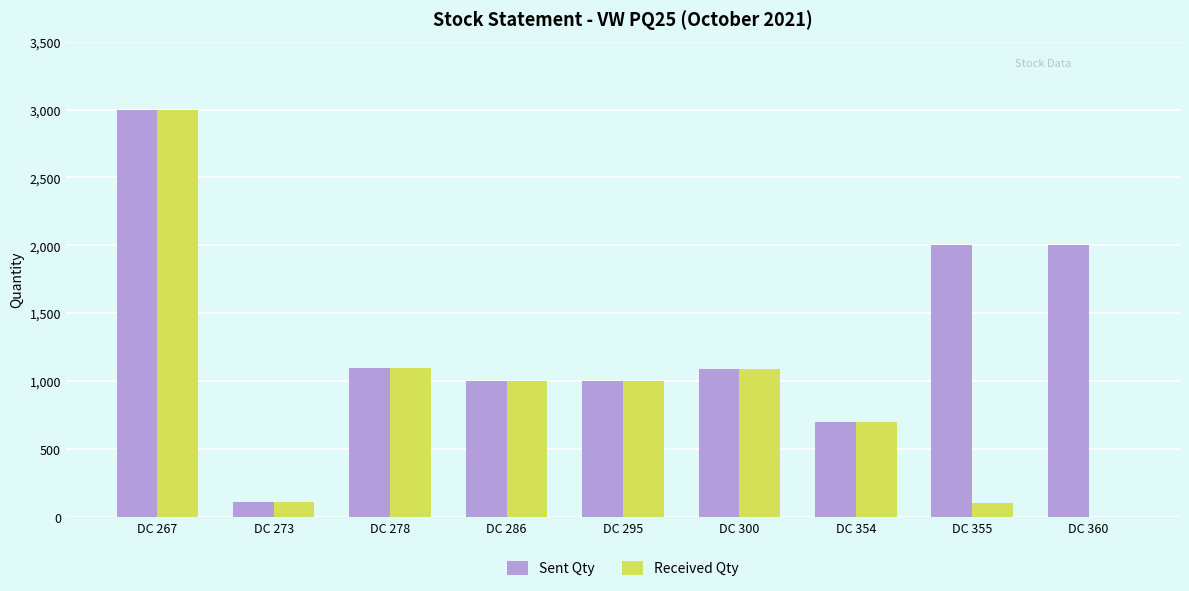

What is the maximum value for Sent Qty?

3000